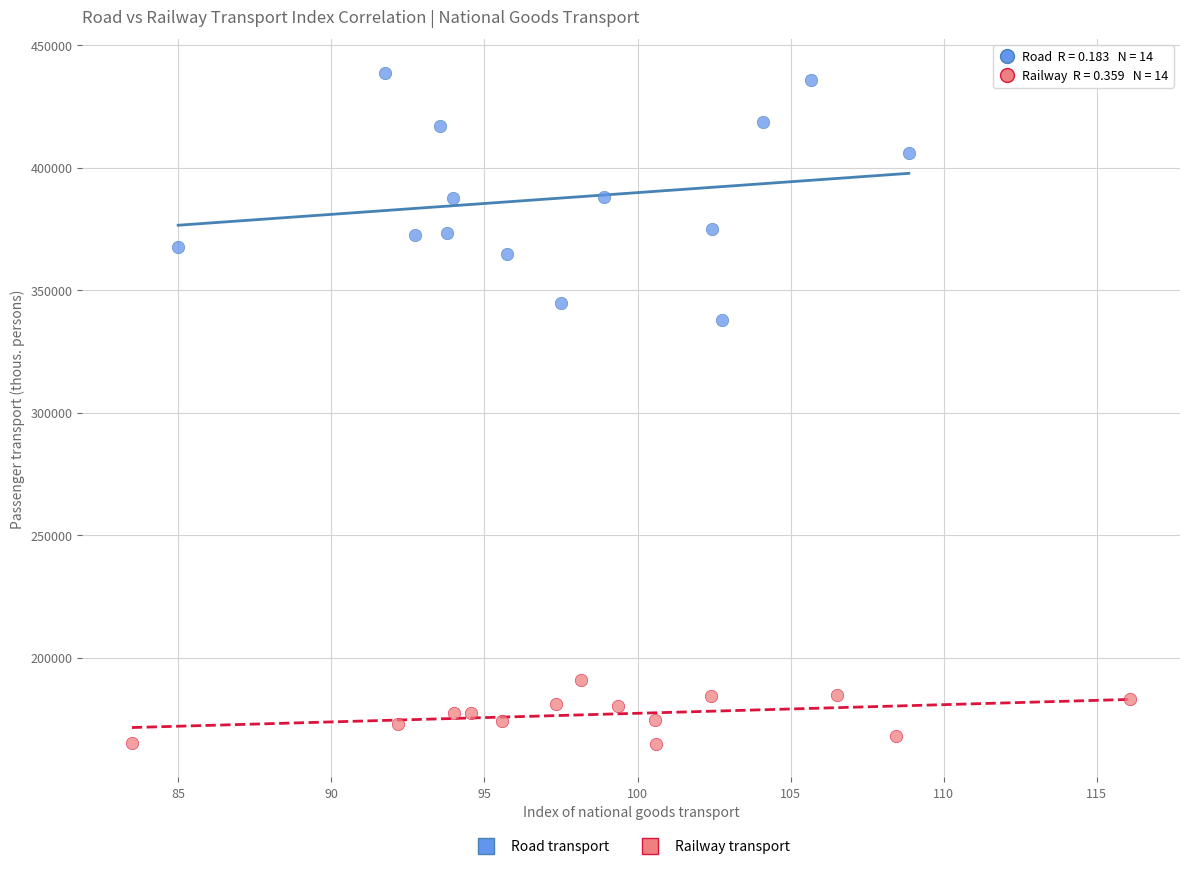

Which series has the largest Y range (max minus min)?

Road transport